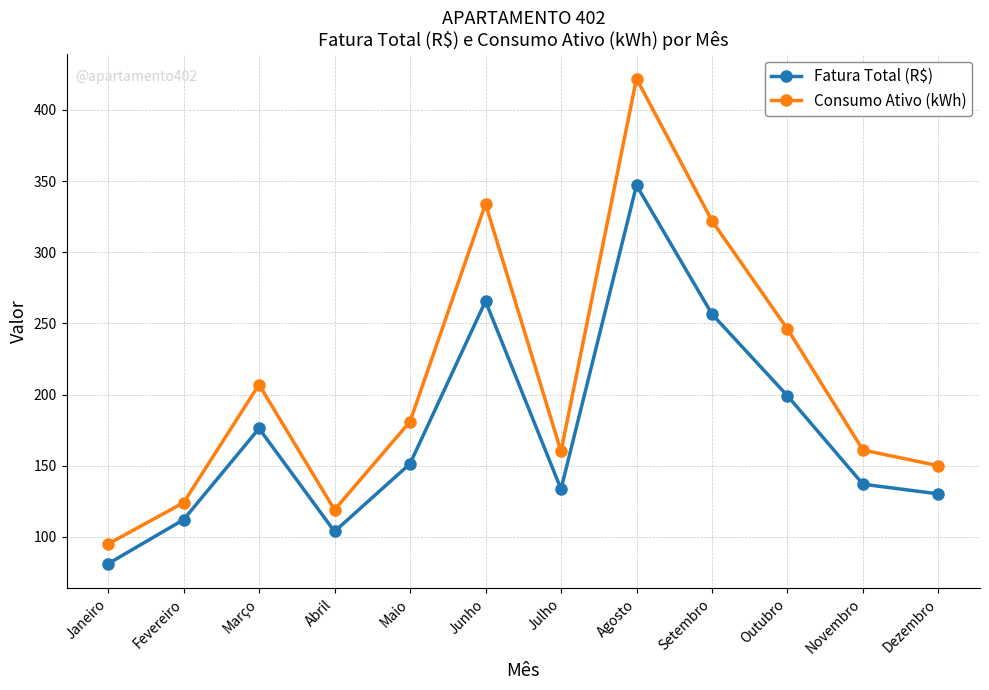

What is the difference between the maximum and minimum values in the Fatura Total (R$) series?

265.9